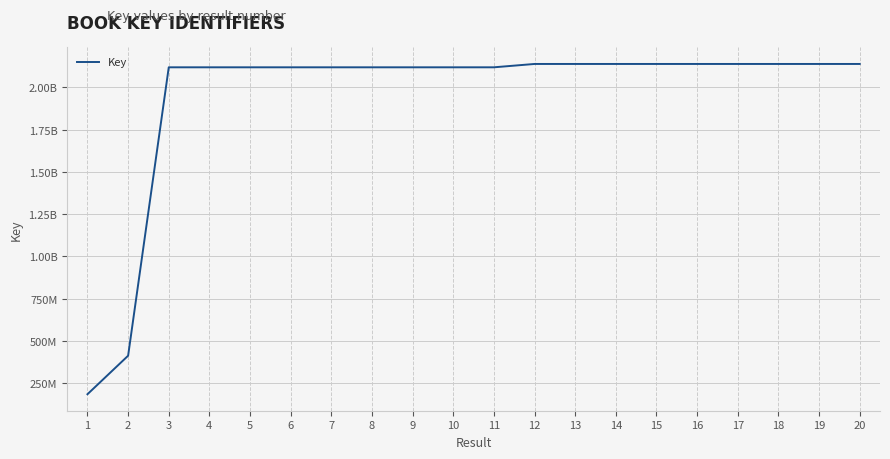

Does the chart display data point markers on the line(s)?

No